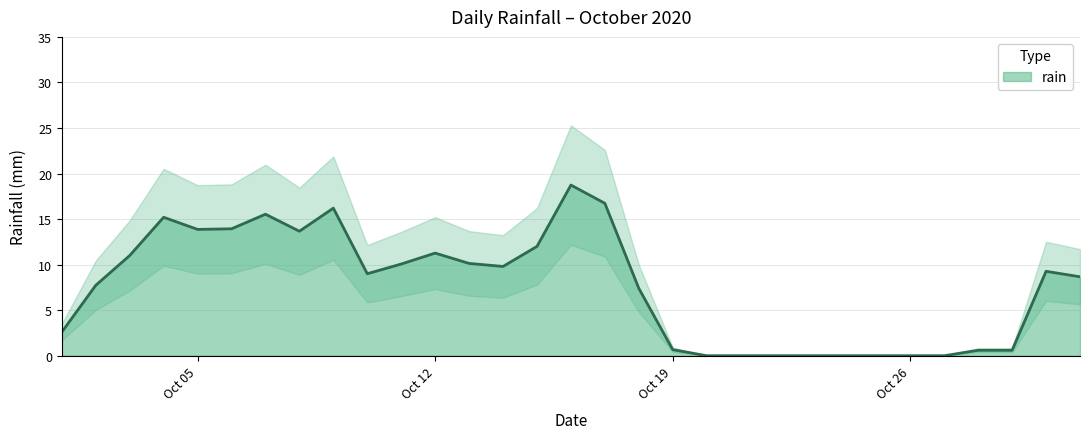

Which label corresponds to the largest value in the chart?

2020-10-16